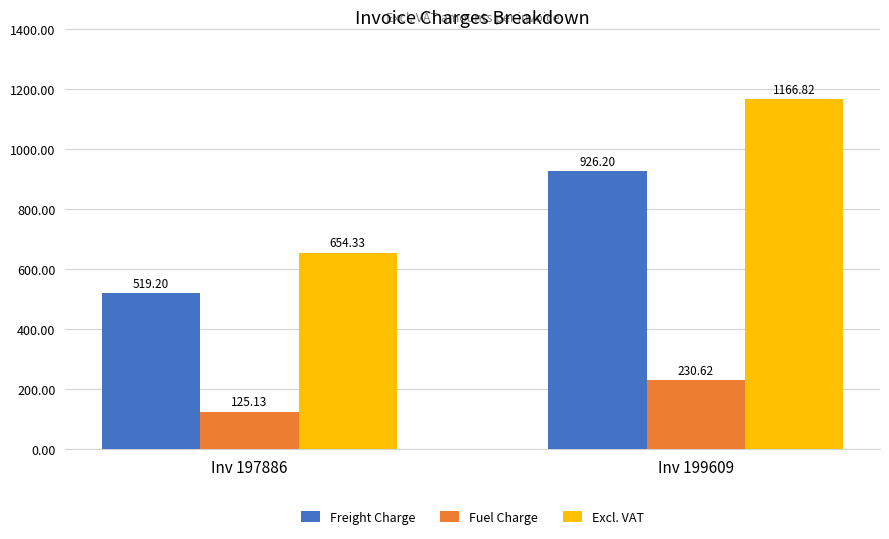

At how many categories does at least one series exceed 618?

2